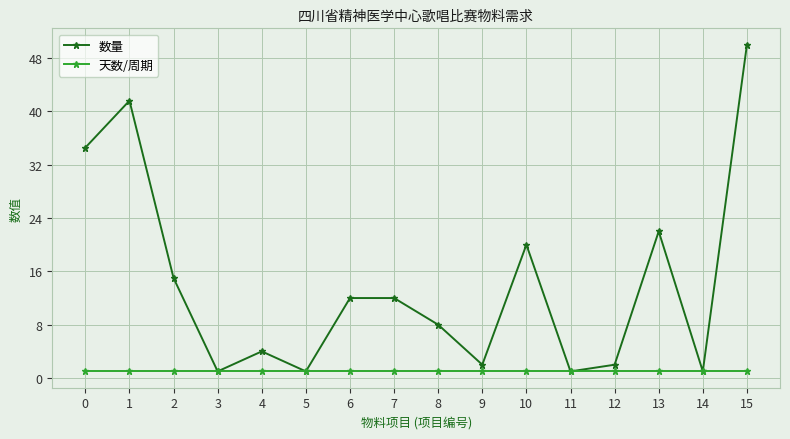

Reading left to right, extract all data points from this chart.

数量: 34.6	41.6	15.0	1.0	4.0	1.0	12.0	12.0	8.0	2.0	20.0	1.0	2.0	22.0	1.0	50.0
天数/周期: 1.0	1.0	1.0	1.0	1.0	1.0	1.0	1.0	1.0	1.0	1.0	1.0	1.0	1.0	1.0	1.0